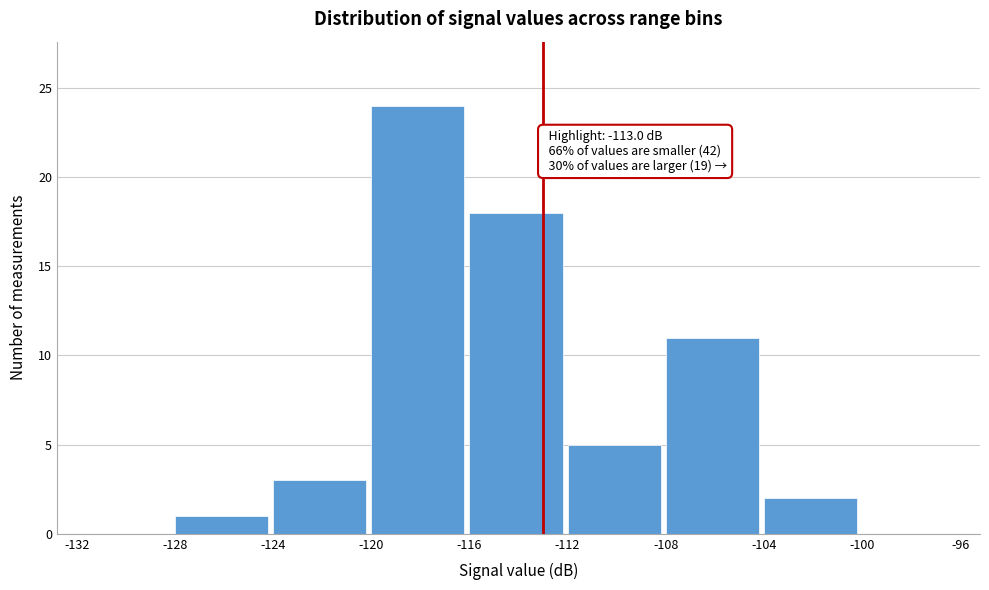

Which range on the x-axis has the tallest bar?

-120 to -116